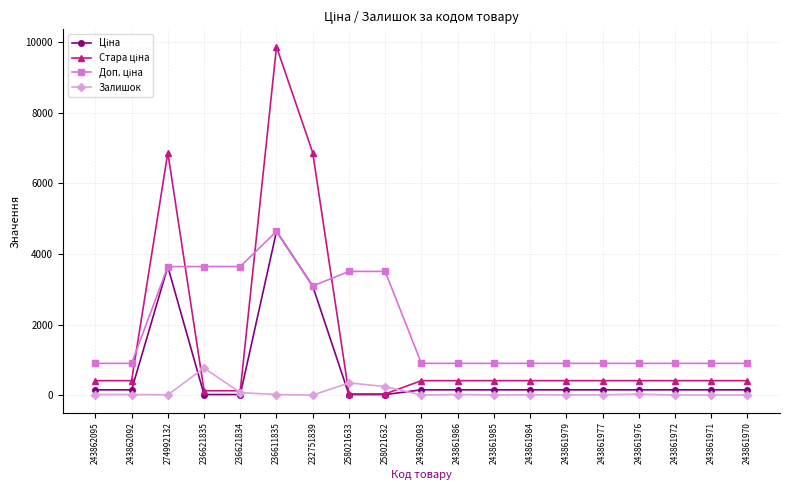

How many data points does each series have?

19